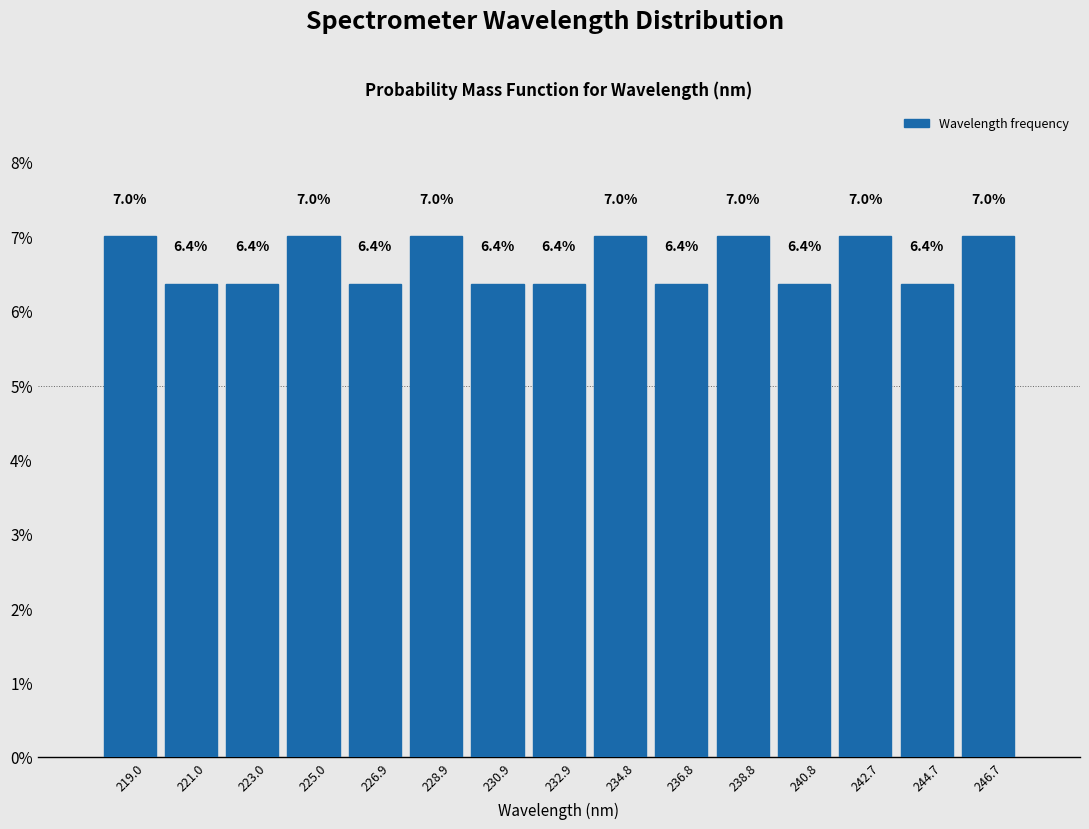

Reading left to right, list every bar in this chart as the range it spans on the x-axis followed by its height. The bar edges are not printed on the chart, so give them approximately, as read against the axis.

218.0 to 220.0: 7.0
220.0 to 222.0: 6.4
222.0 to 224.0: 6.4
224.0 to 226.0: 7.0
226.0 to 228.0: 6.4
228.0 to 230.0: 7.0
230.0 to 231.8: 6.4
231.8 to 233.8: 6.4
233.8 to 235.8: 7.0
235.8 to 237.8: 6.4
237.8 to 239.8: 7.0
239.8 to 241.8: 6.4
241.8 to 243.8: 7.0
243.8 to 245.6: 6.4
245.6 to 247.6: 7.0